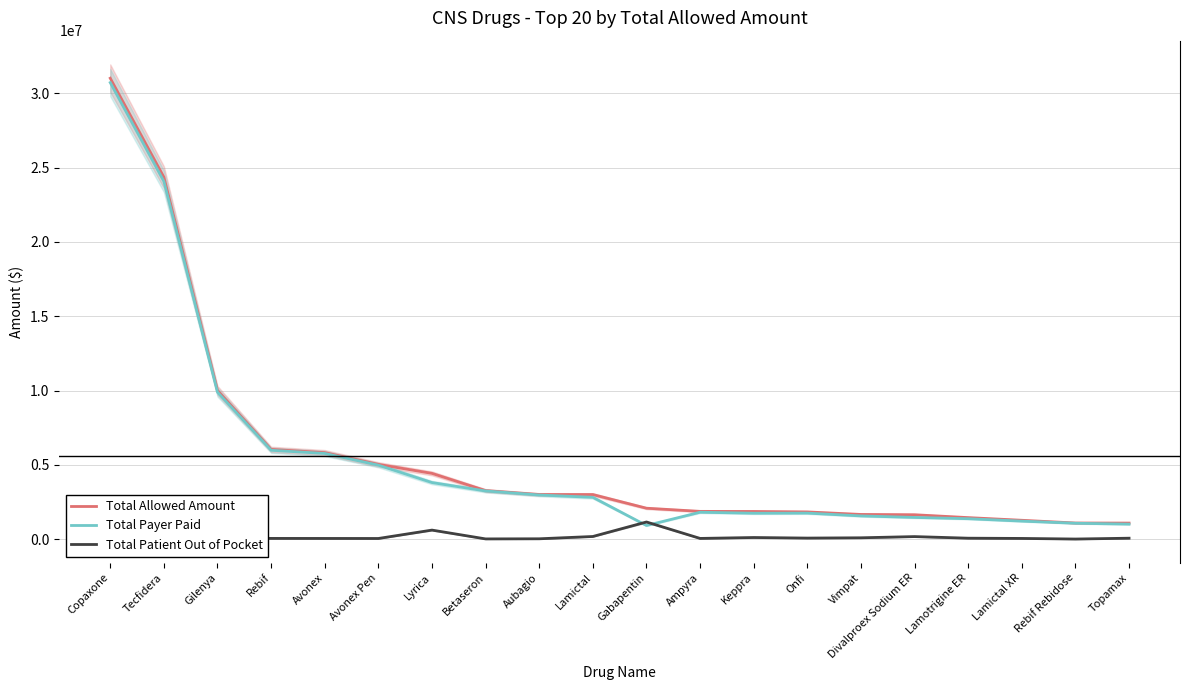

Is the value of Total Payer Paid at Tecfidera greater than the value of Total Allowed Amount at Lamictal XR?

Yes